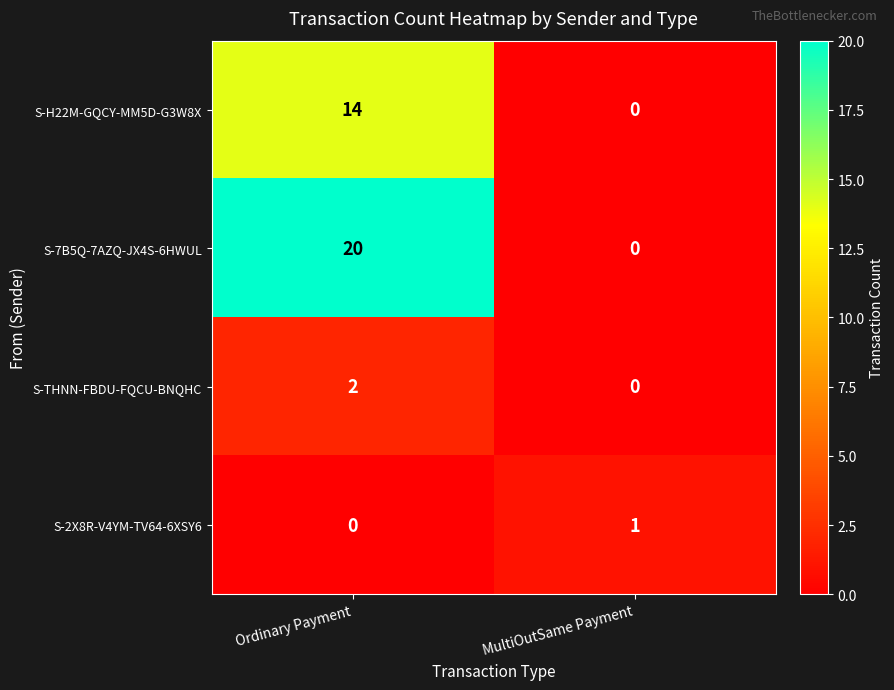

Count the number of categories in the chart.

2